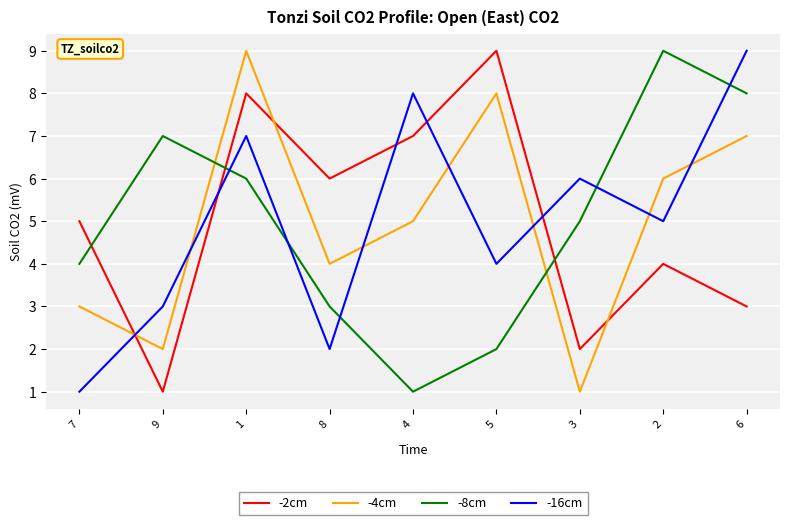

What is the average value of the -2cm series?

5